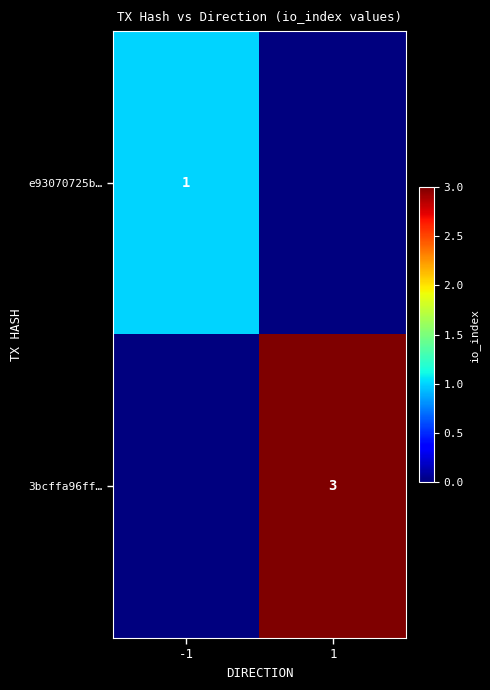

How many series are shown in this chart?

2